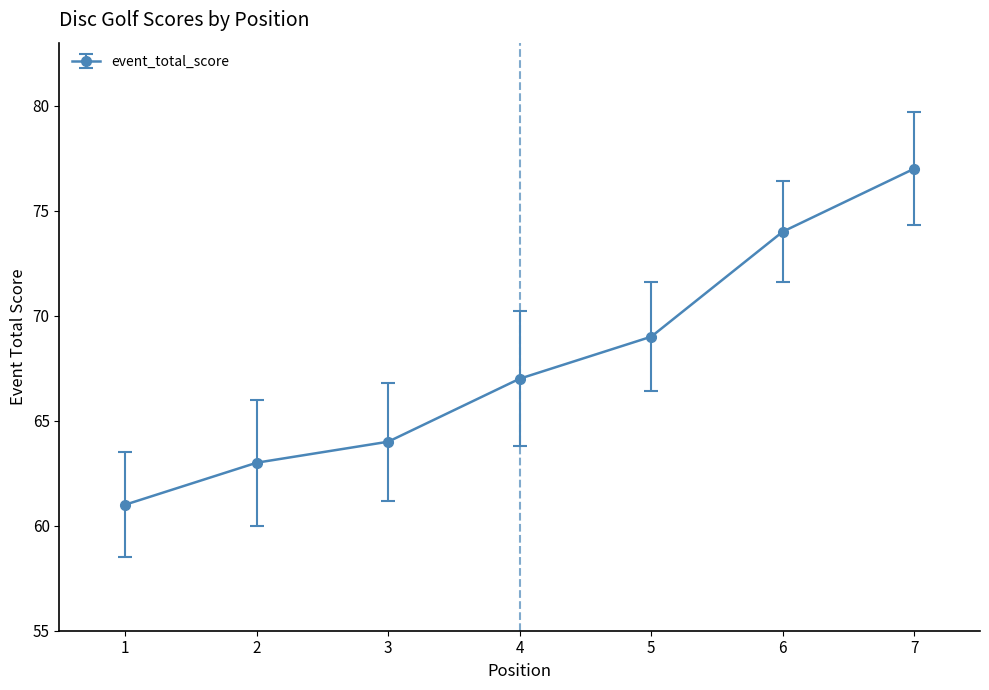

Reading left to right, transcribe all the data shown in this chart.

61	63	64	67	69	74	77